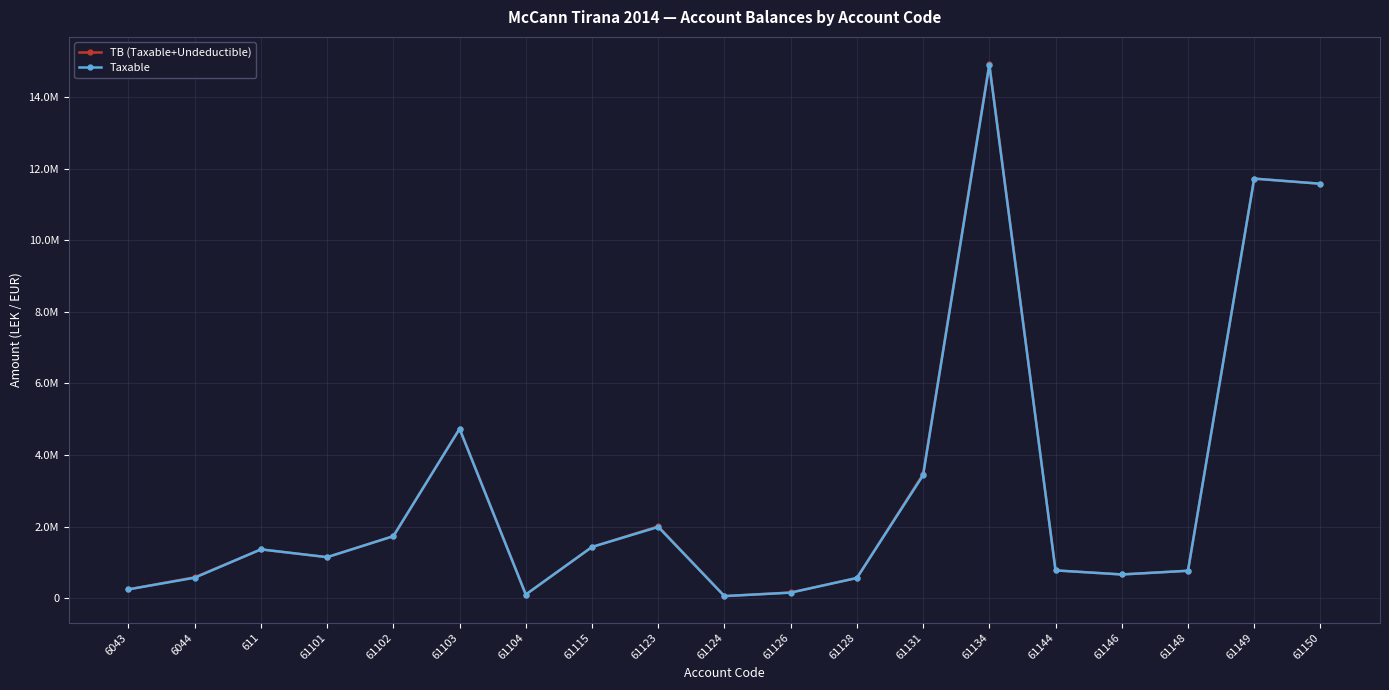

What are all the series names shown in the legend?

TB (Taxable+Undeductible), Taxable